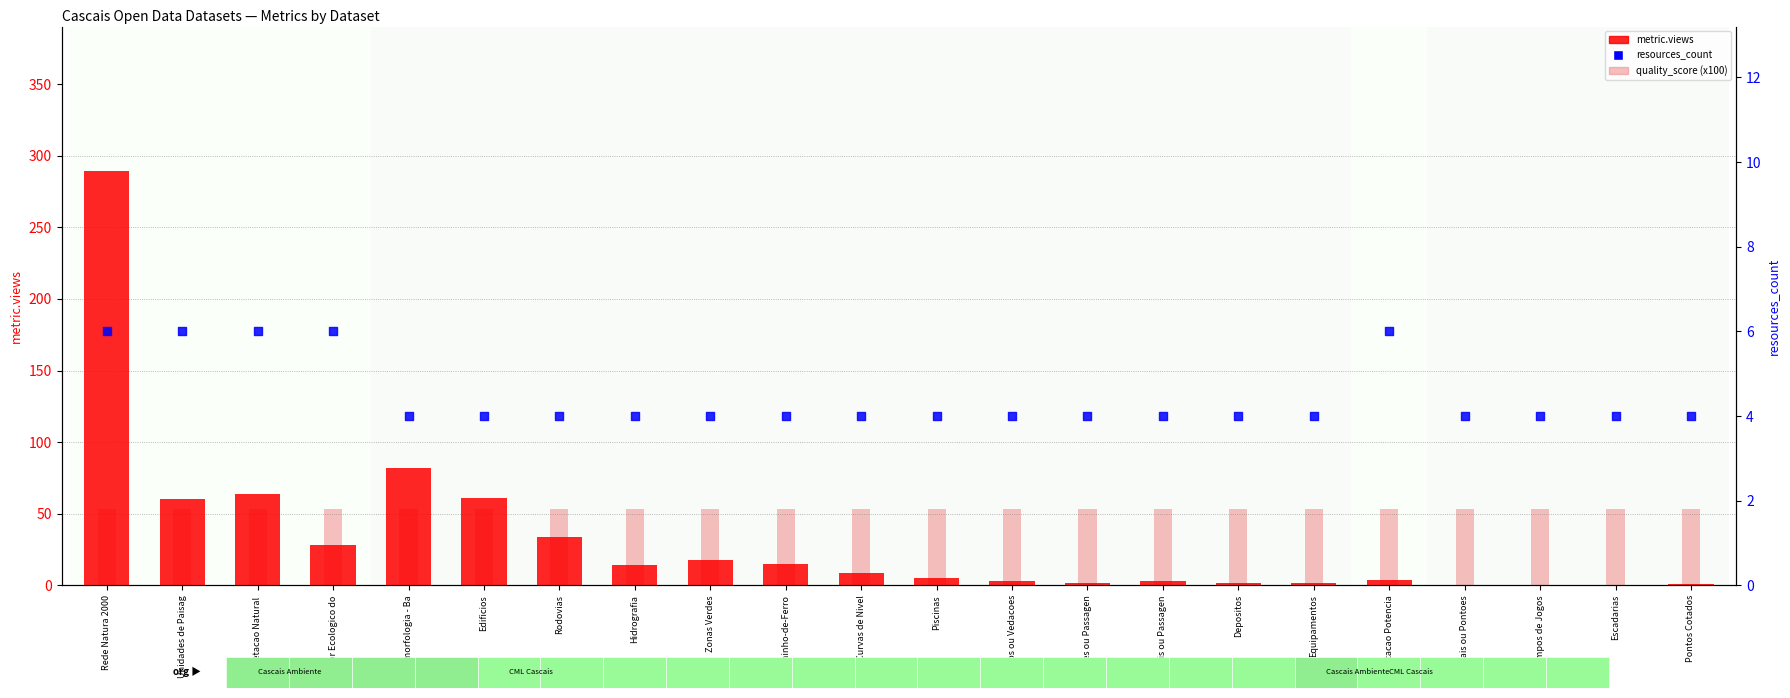

Is the value of metric.views at Pontos Cotados greater than the value of resources_count at Geomorfologia - Ba?

No